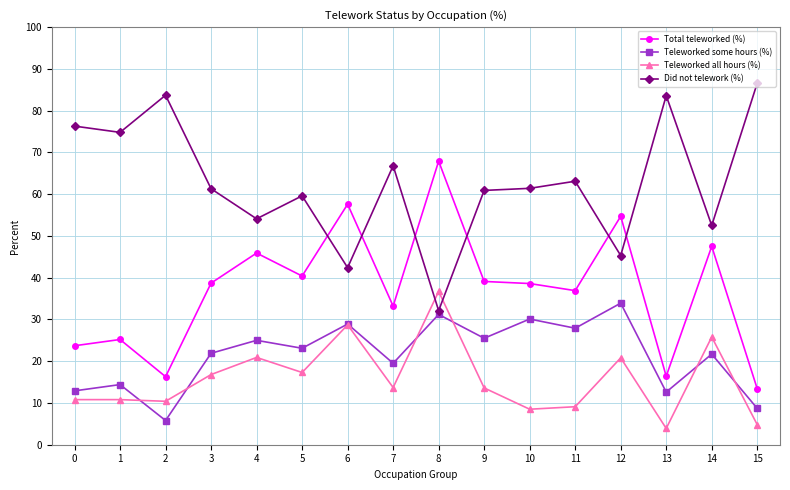

What is the value of the Did not telework (%) point at the 11th from the left?

61.4